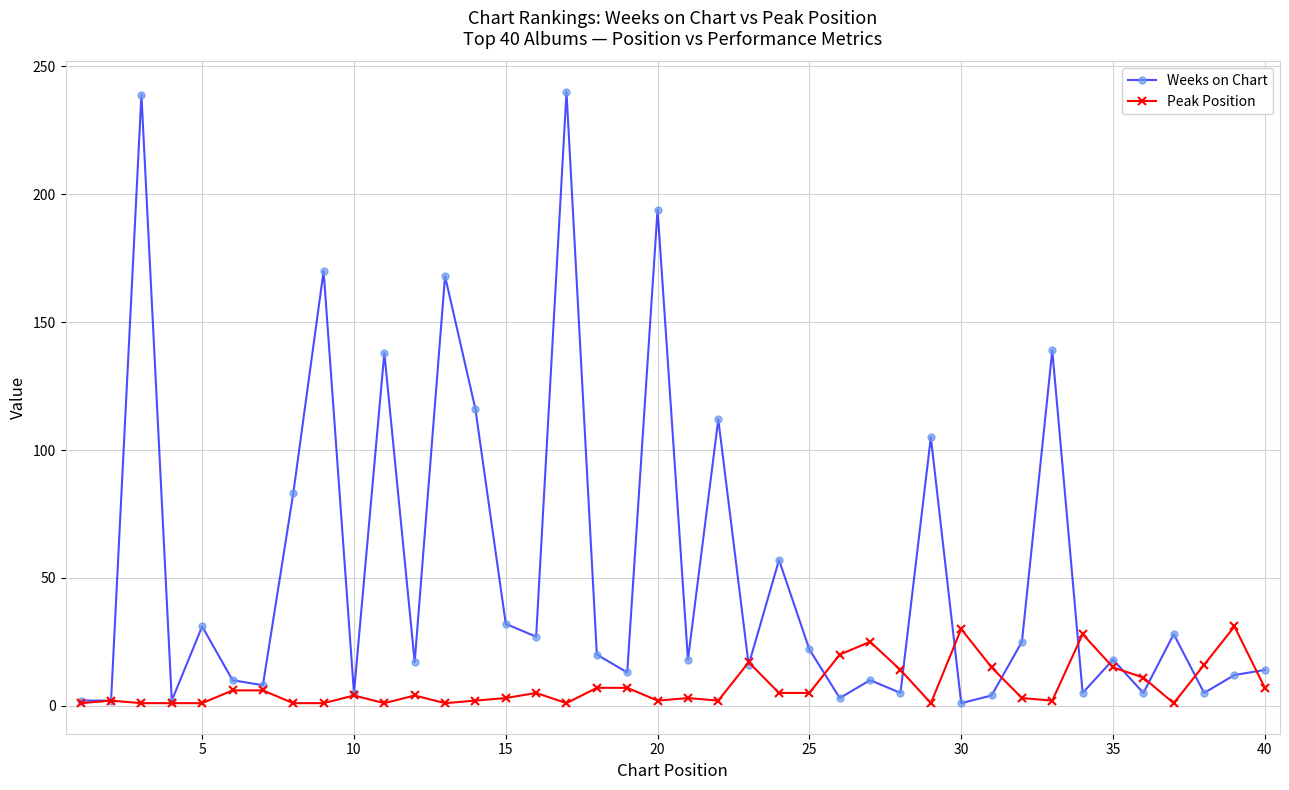

True or false: Peak Position and Weeks on Chart intersect in this chart.

True